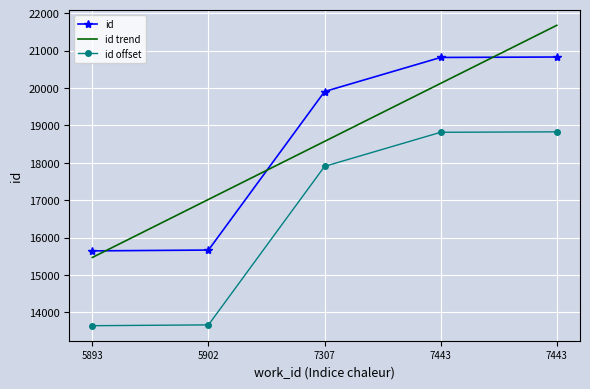

Reading left to right, list all the values displayed in this chart.

id: 5893=15647.0	5902=15669.0	7307=19906.0	7443=20817.0	7443=20829.0
id trend: 5893=15471.2	5902=17022.4	7307=18573.6	7443=20124.8	7443=21676.0
id offset: 5893=13647.0	5902=13669.0	7307=17906.0	7443=18817.0	7443=18829.0